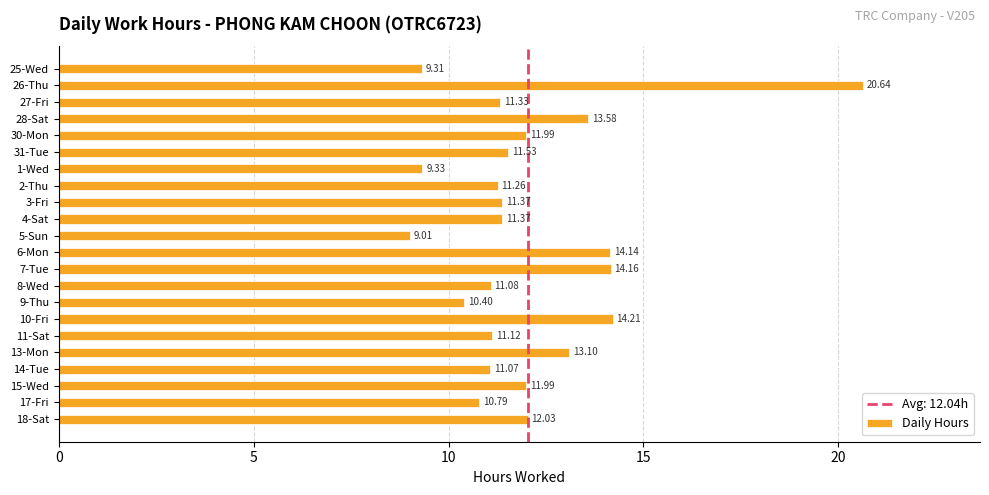

Which category has the lowest value across all series?

5-Sun